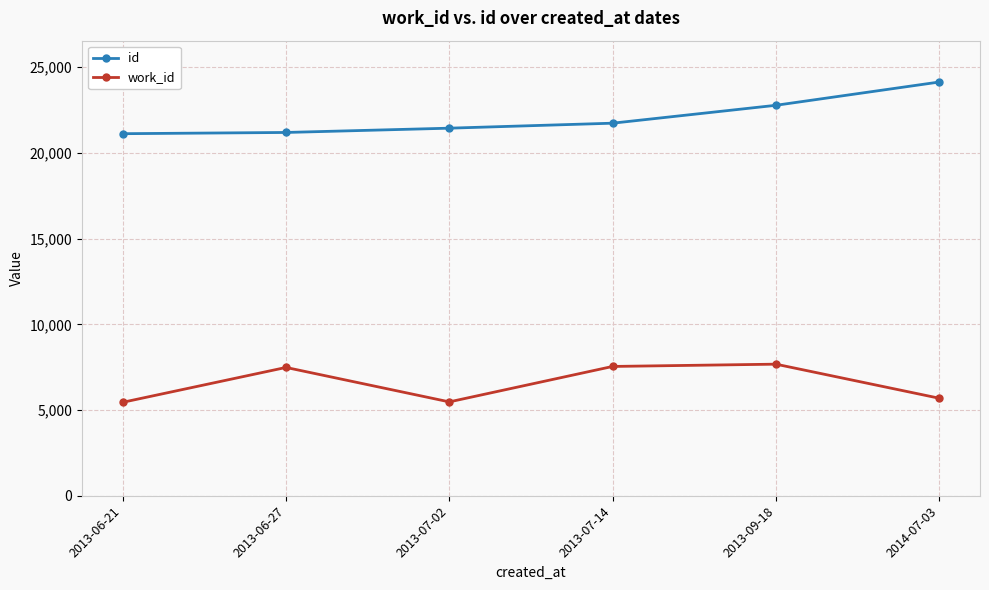

What is the label of the 2nd point from the left?

2013-06-27